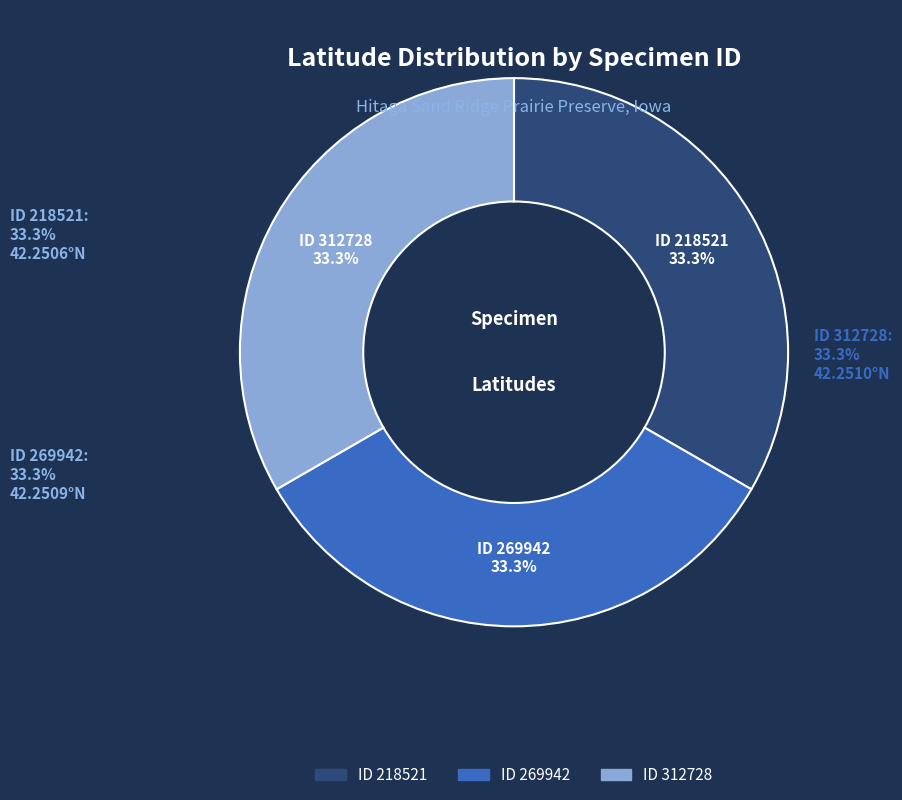

Is there any slice that represents more than half of the pie?

No